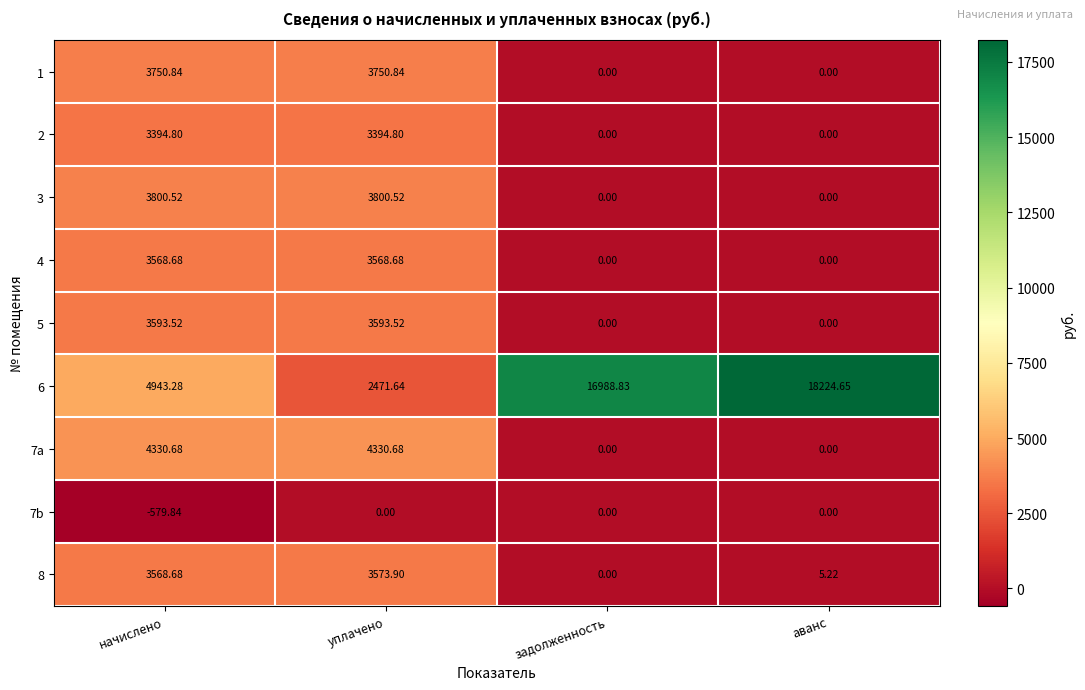

At which category is the sum across all series the highest?

начислено